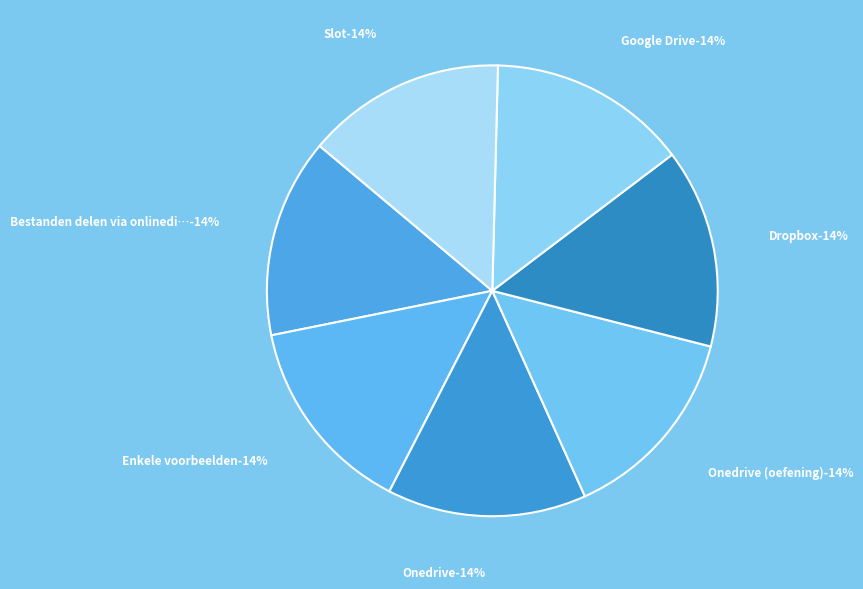

To the nearest percent, what is the average slice percentage?

14%